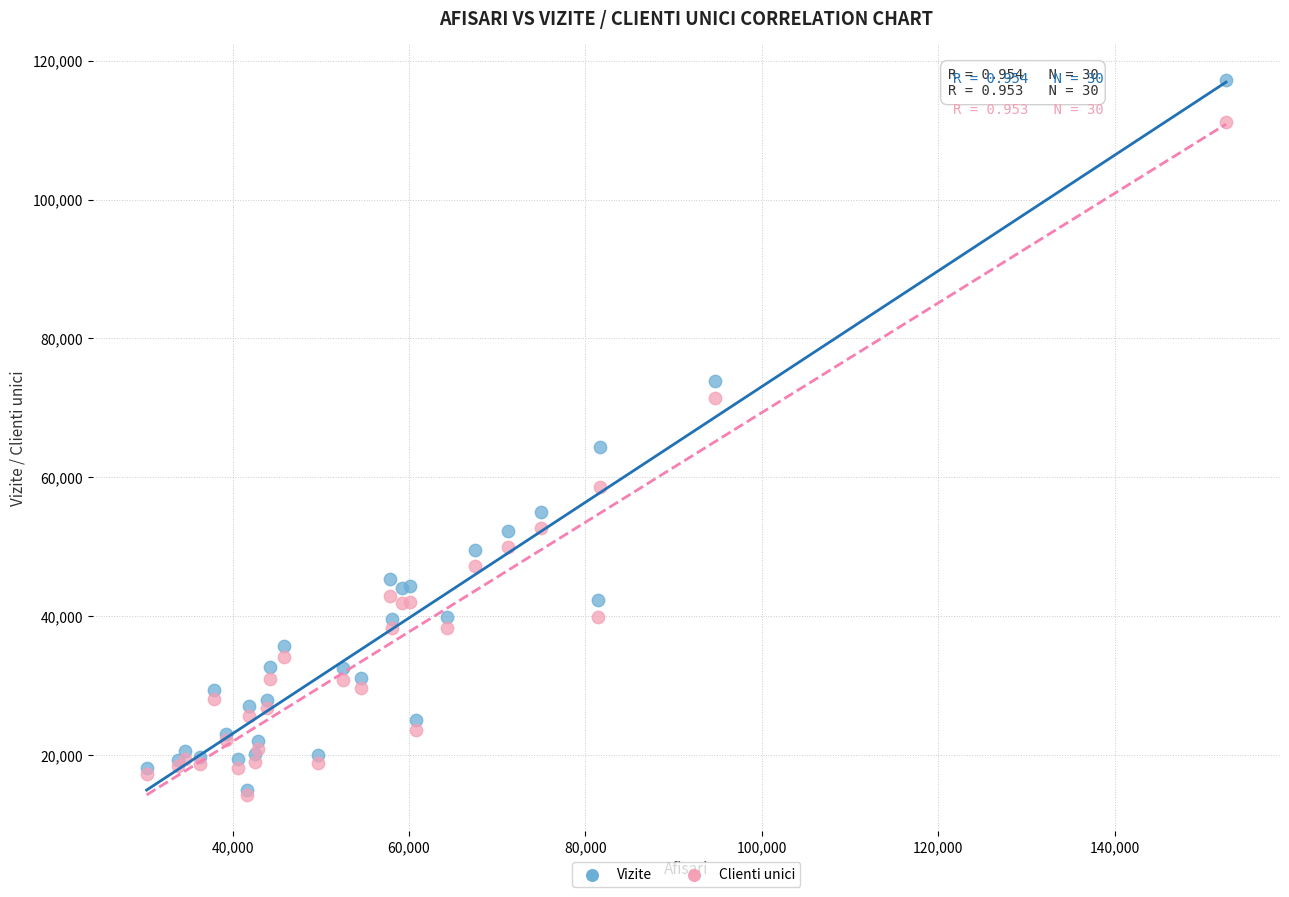

In the Clienti unici series, what Y value is closest to 62679?

58619